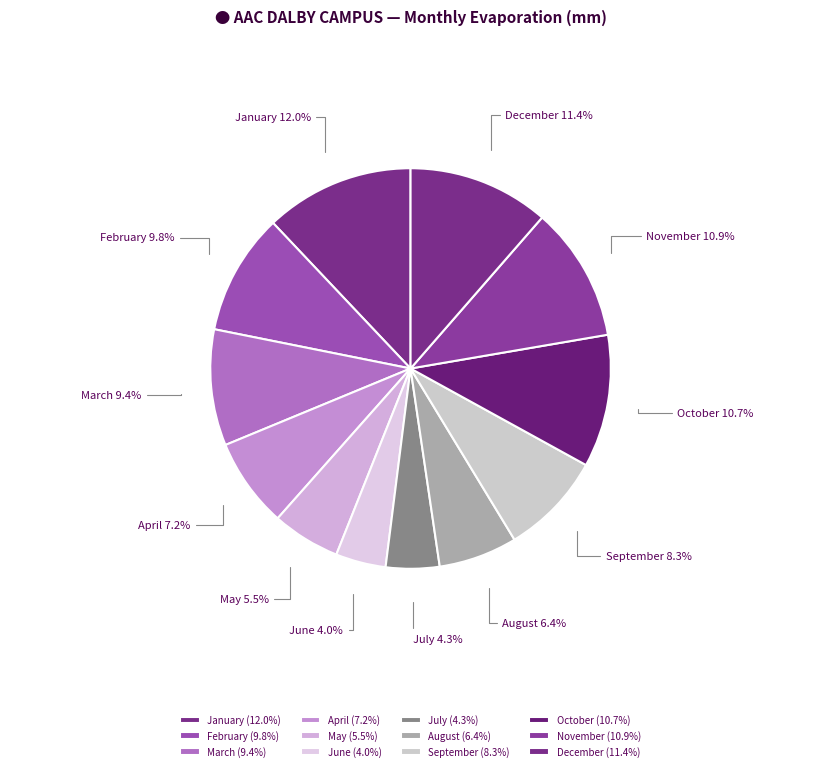

How many slices are in this pie chart?

12